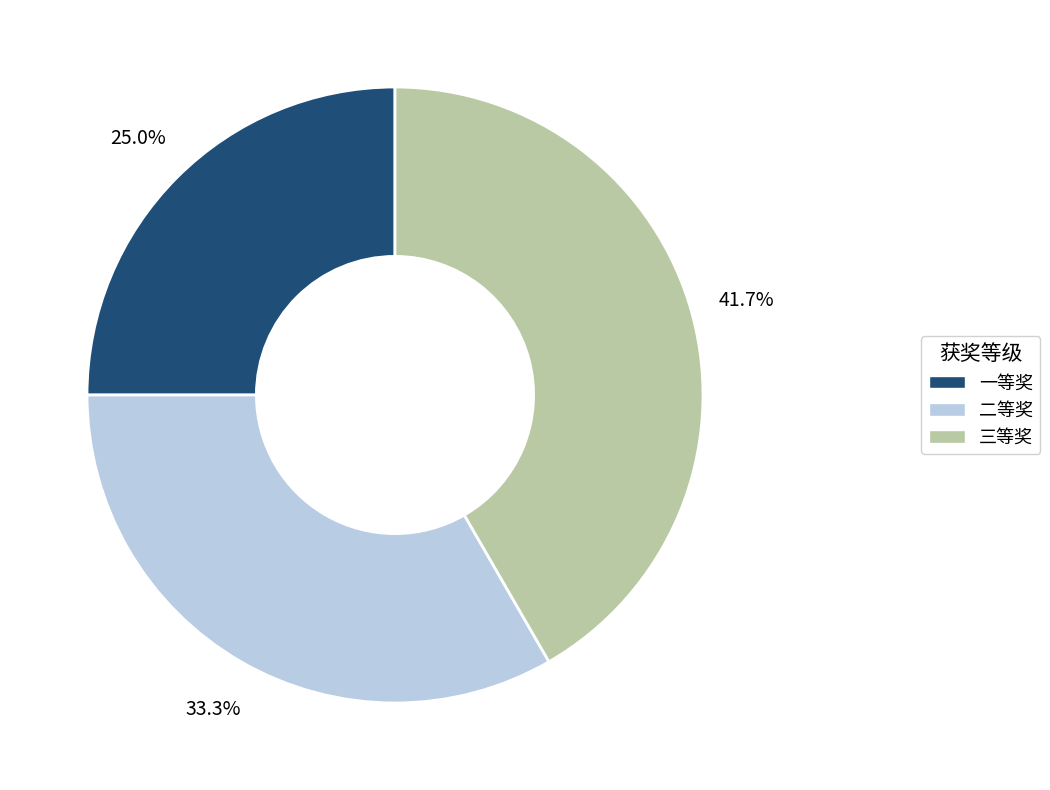

To the nearest percent, what is the combined percentage of 二等奖 and 一等奖?

58%